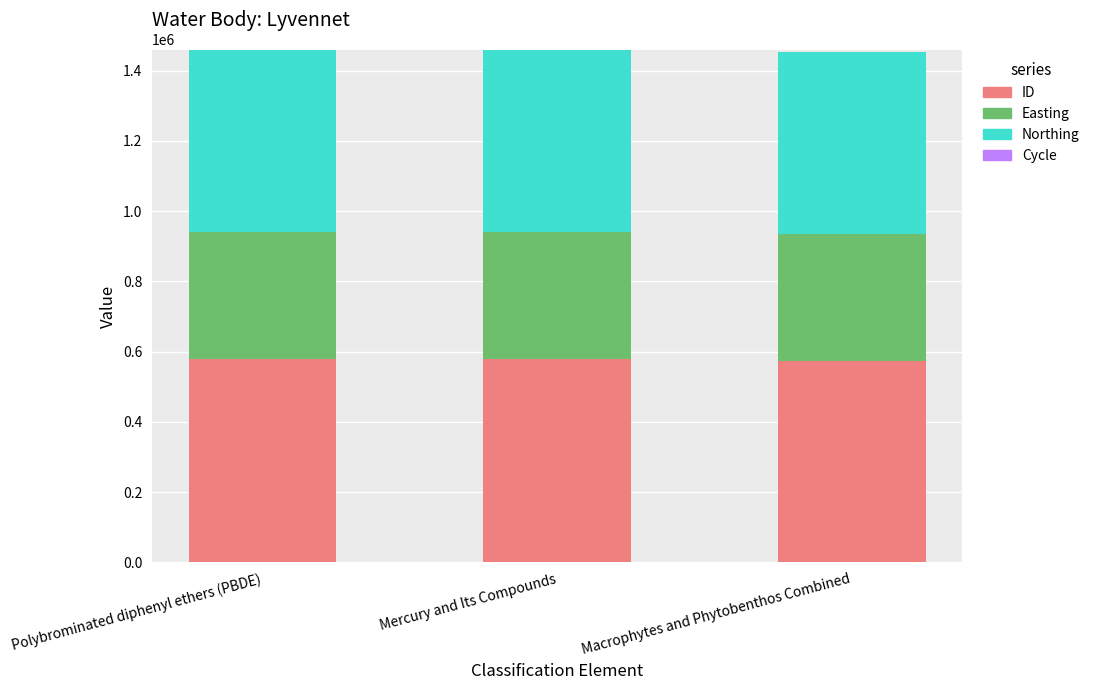

What is the maximum value for ID?

579819